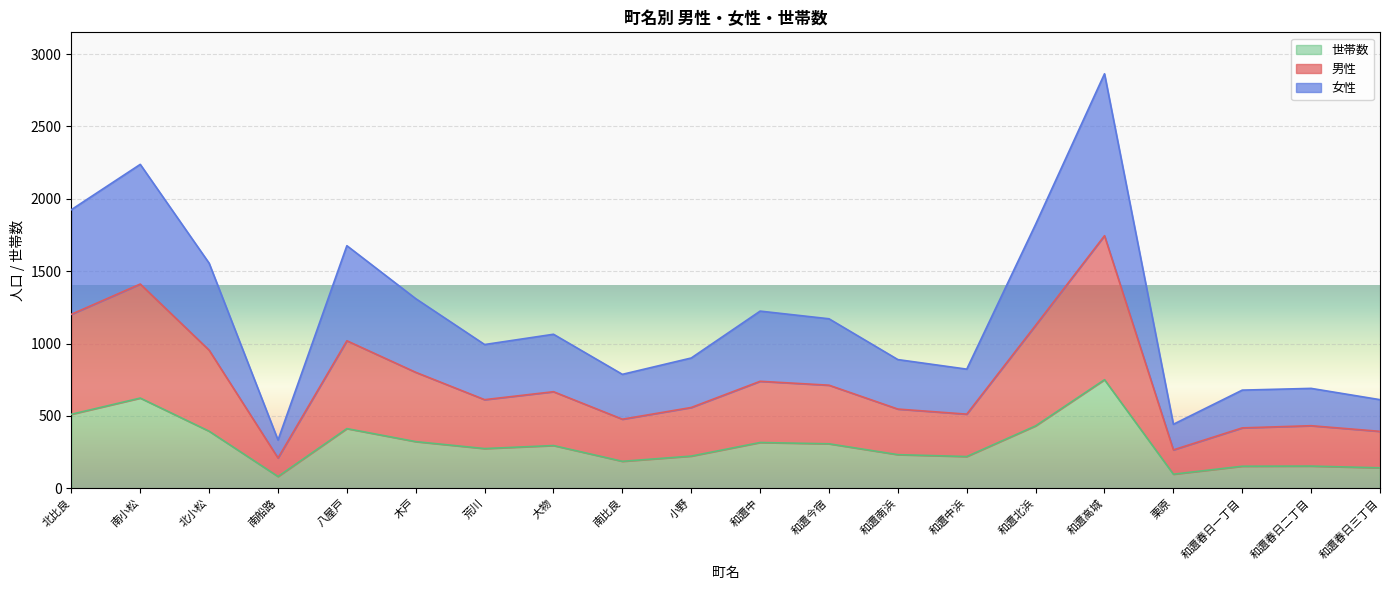

True or false: 世帯数 and 男性 cross at least once.

False